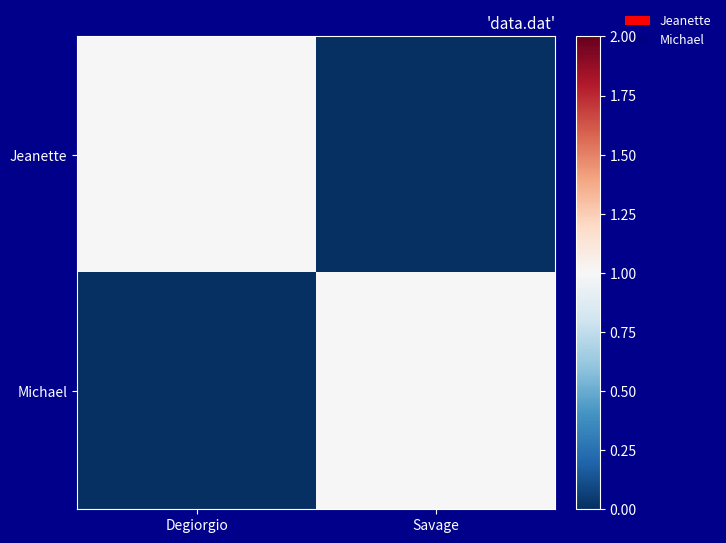

At which category does the chart reach its peak across all series?

Degiorgio